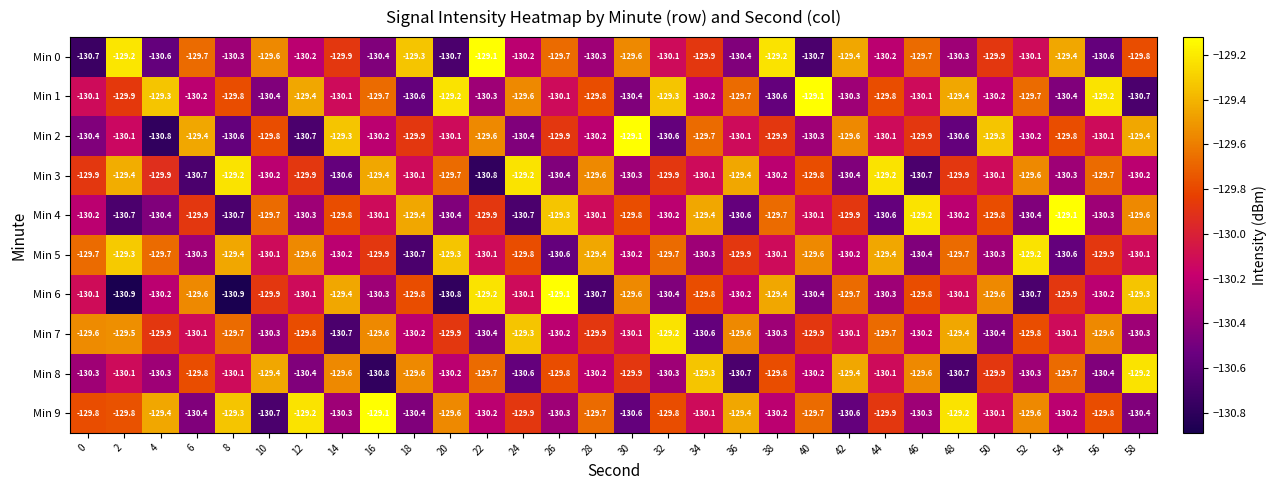

Count the number of categories in the chart.

30